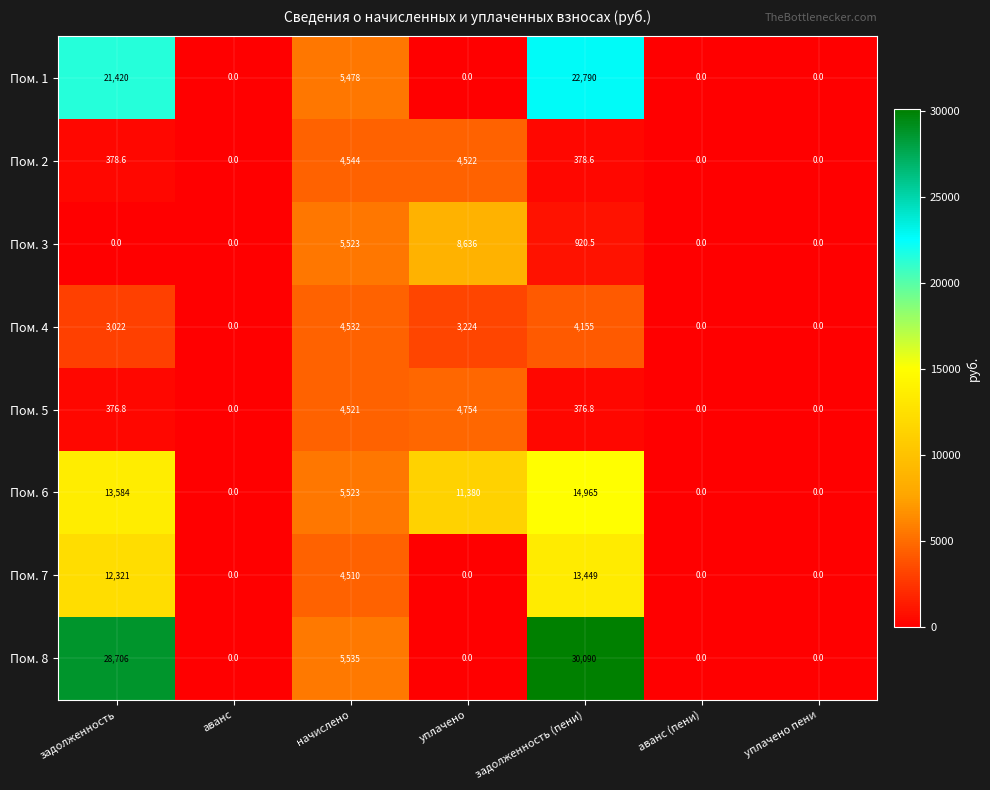

Count the number of data series in this chart.

8